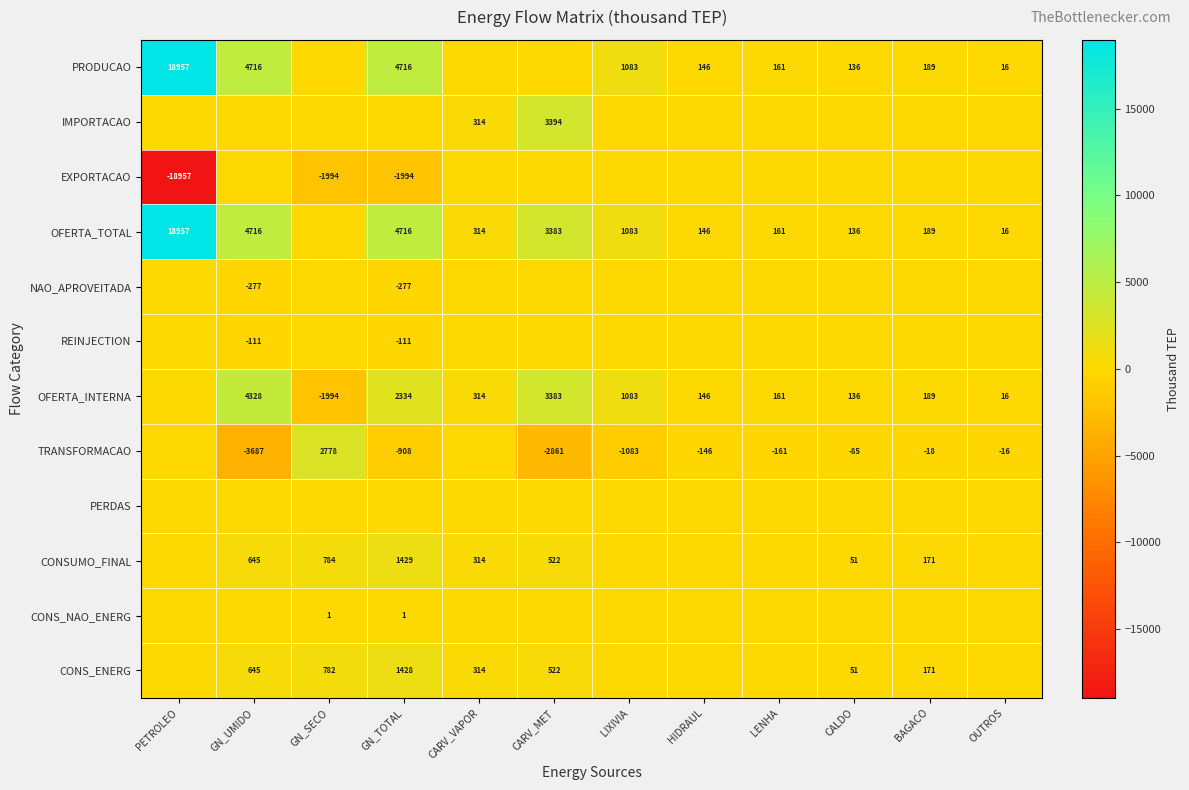

The value of CONSUMO_FINAL at GN_UMIDO is 1018. True or false?

False